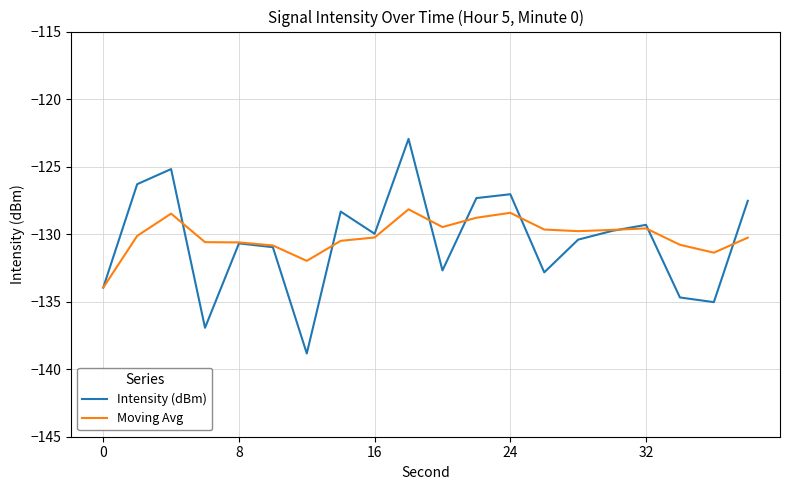

What is the maximum value shown in the chart?

-122.9